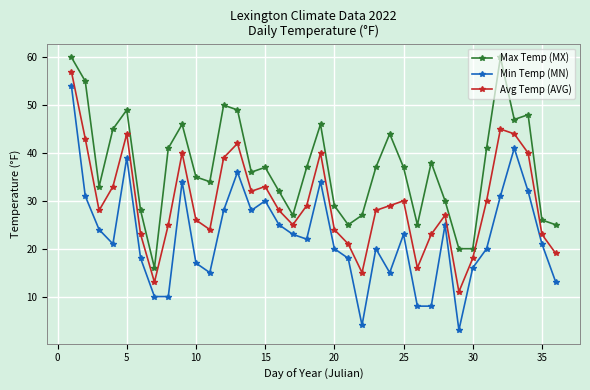

Does the chart have visible grid lines?

Yes